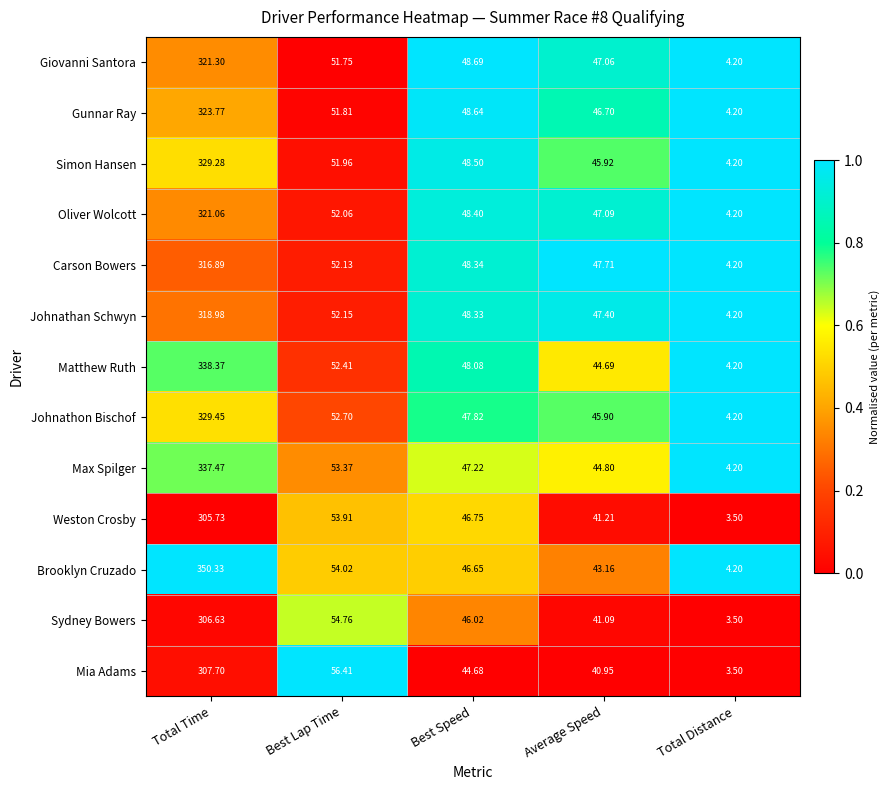

Which category has the lowest value in the Giovanni Santora series?

Total Distance